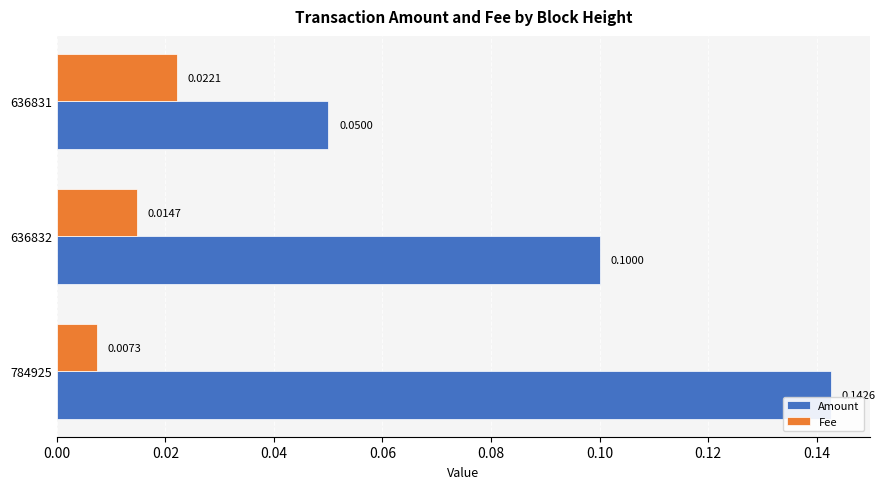

Which series has the largest total across all categories?

Amount